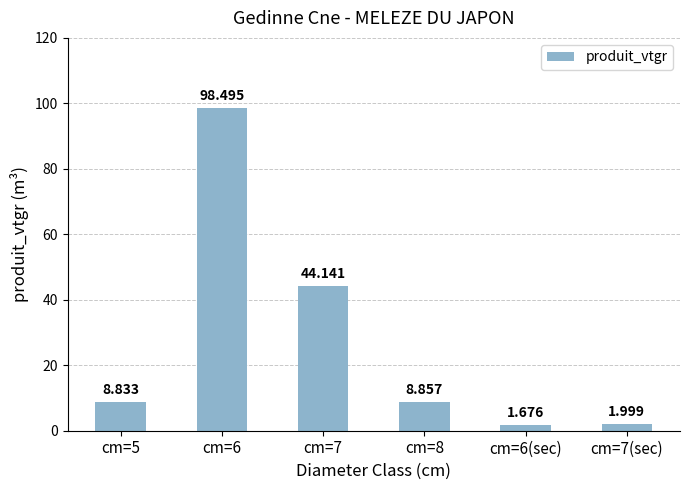

Which category has the lowest value across all series?

cm=6(sec)